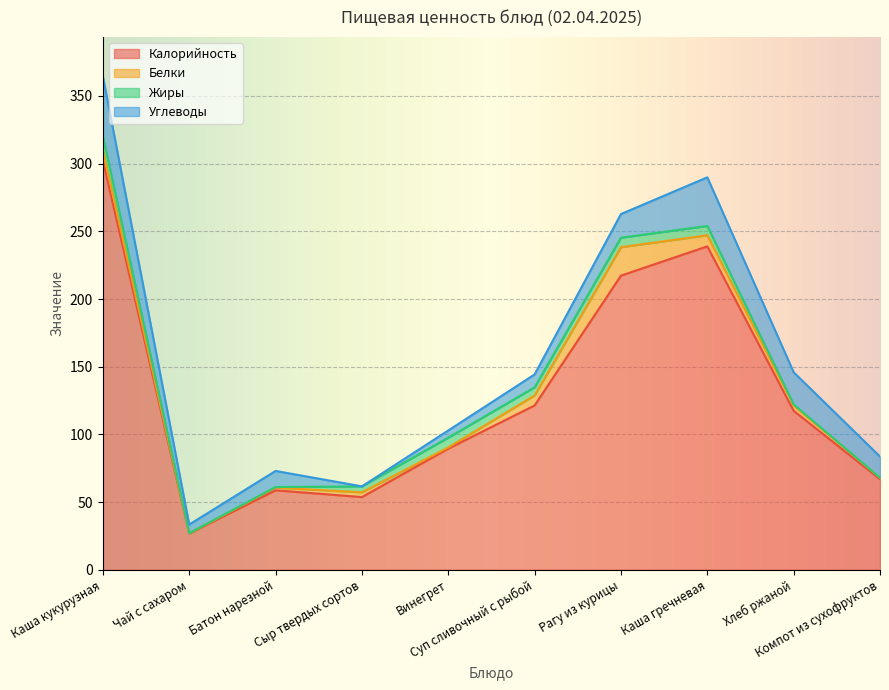

At which label is Белки closest to 10?

Каша гречневая